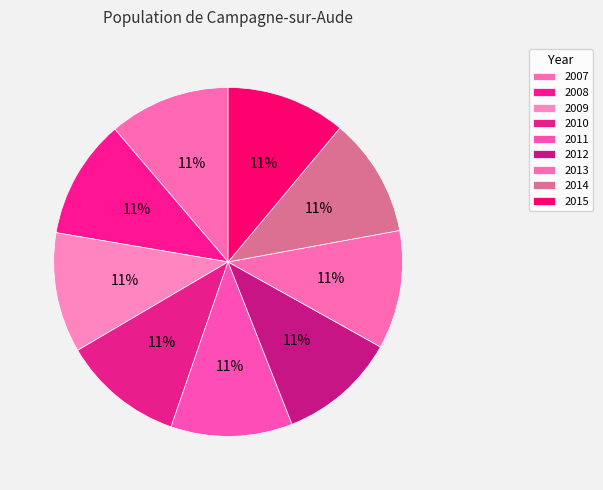

How many segments does this pie chart have?

9